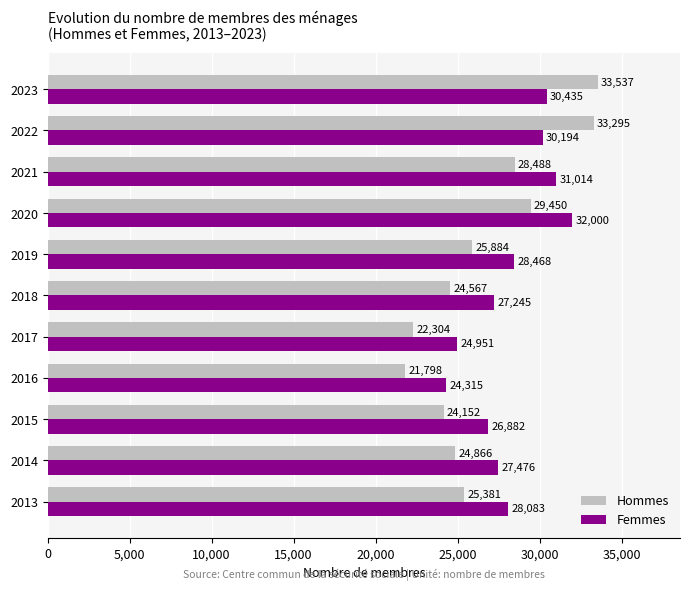

Which series changed the most between 2017 and 2023?

Hommes